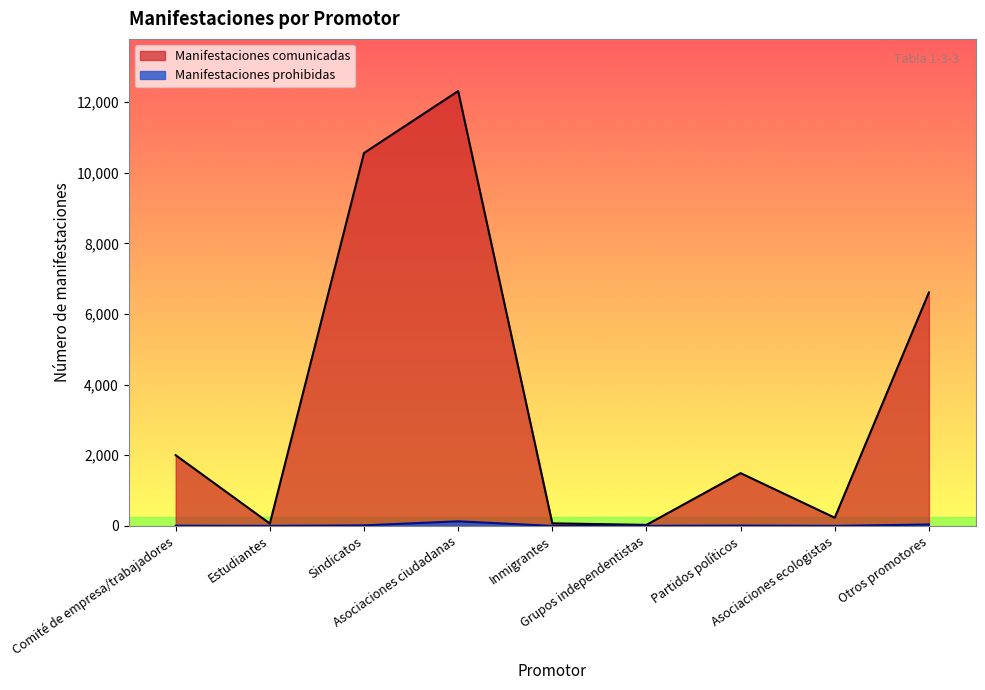

The Manifestaciones prohibidas series shows 0 at Grupos independentistas. True or false?

True